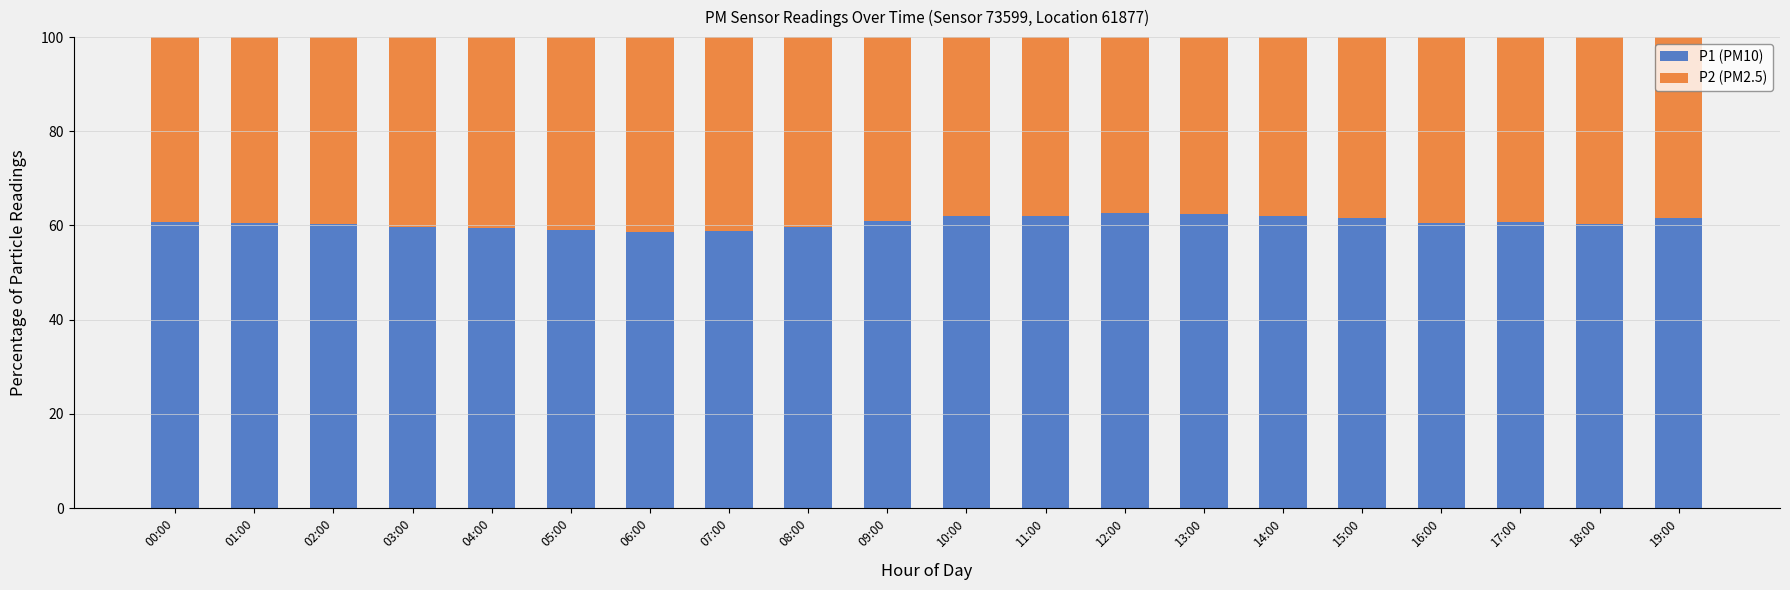

What is the total value across all series at 16:00?

100.0